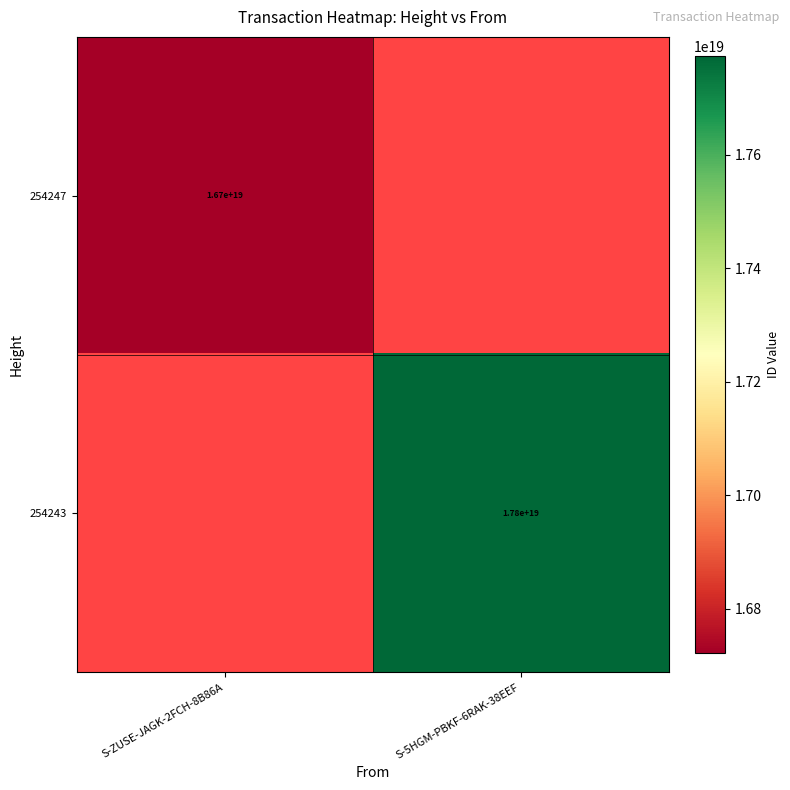

How many series are shown in this chart?

2